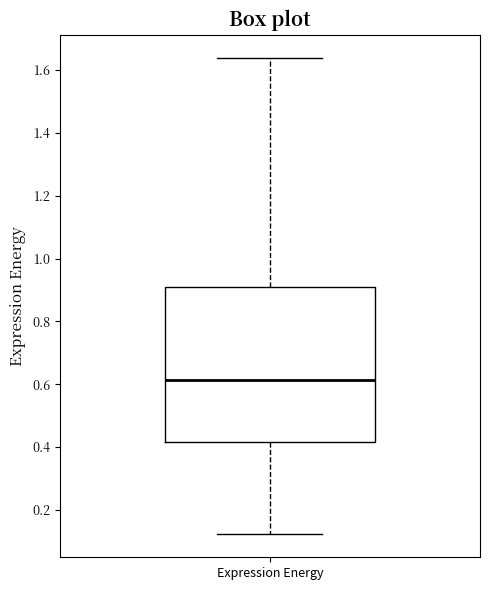

Where does the lower whisker of the box for Expression Energy end on the y-axis? The values are not printed on the chart, so give them approximately, as read against the axis.

0.12